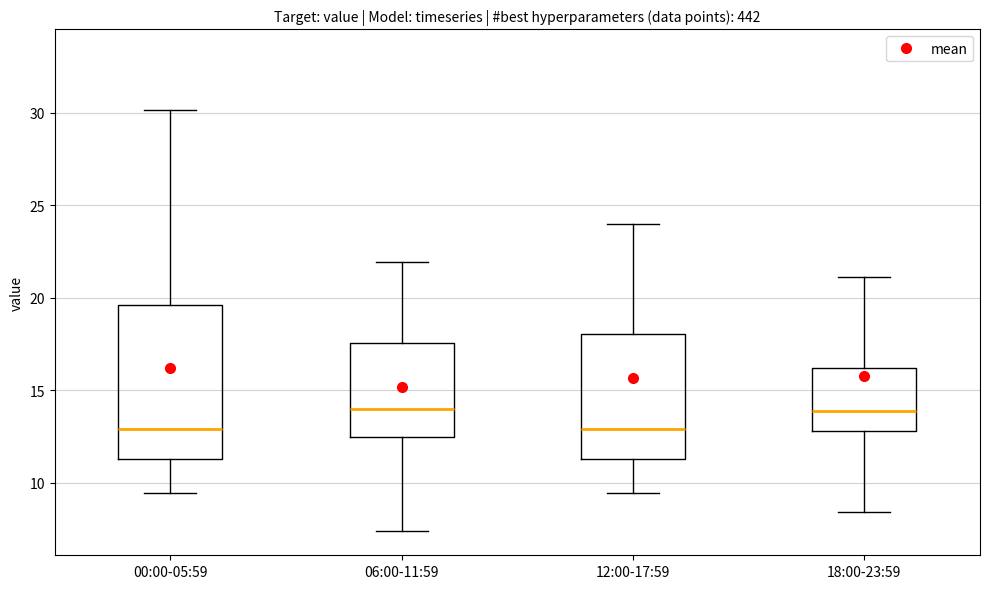

Reading left to right, read every box against the y-axis: the position of its median line, the range the box covers, and the ends of its whiskers. The values are not printed on the chart, so give them approximately, as read against the axis.

00:00-05:59: median 13.0, box 11.5 to 19.5, whiskers 9.5 to 30.0
06:00-11:59: median 14.0, box 12.5 to 17.5, whiskers 7.5 to 22.0
12:00-17:59: median 13.0, box 11.5 to 18.0, whiskers 9.5 to 24.0
18:00-23:59: median 14.0, box 13.0 to 16.0, whiskers 8.5 to 21.0